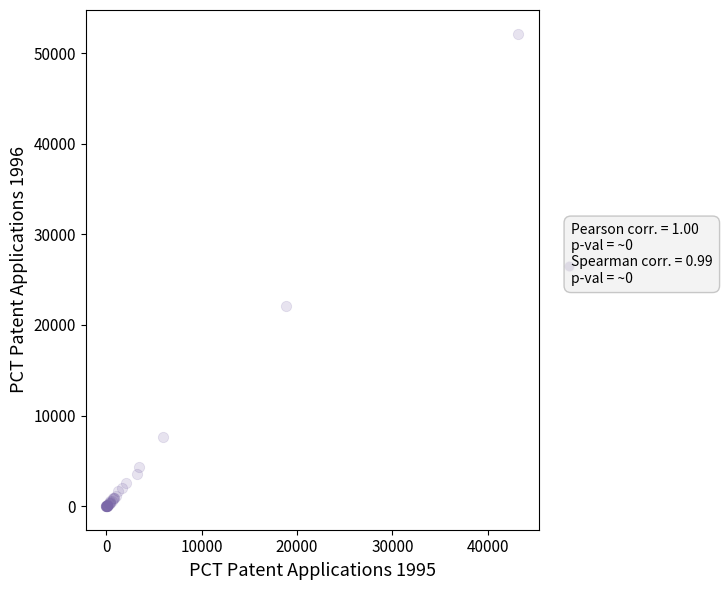

What Y value in the scatter plot is closest to 26077?

22120.8